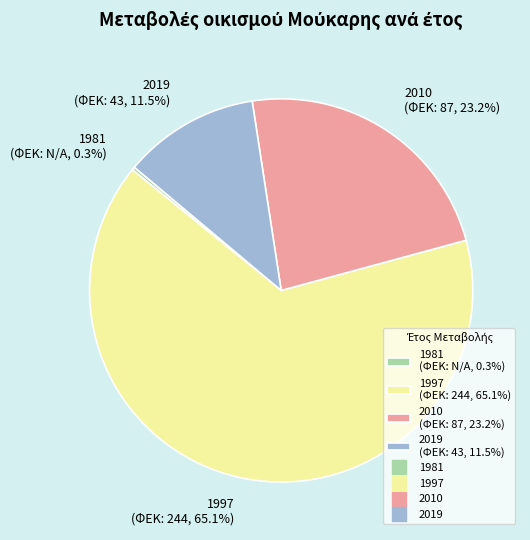

What is the ratio of the value at 2010 to the value at 1997?

0.4